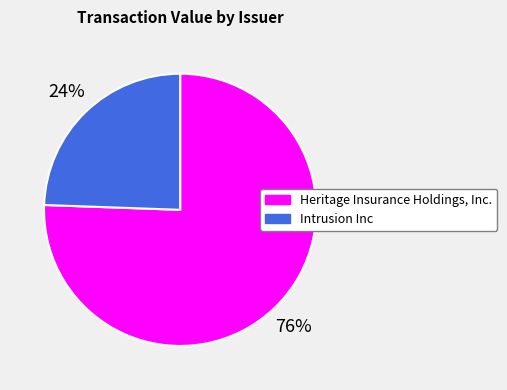

Which has a higher value, Intrusion Inc or Heritage Insurance Holdings, Inc.?

Heritage Insurance Holdings, Inc.